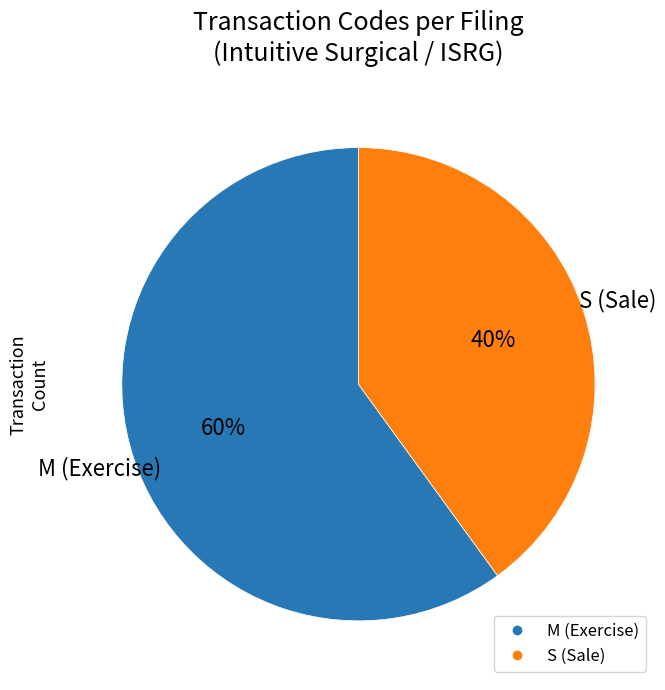

Does any single category account for the majority?

Yes